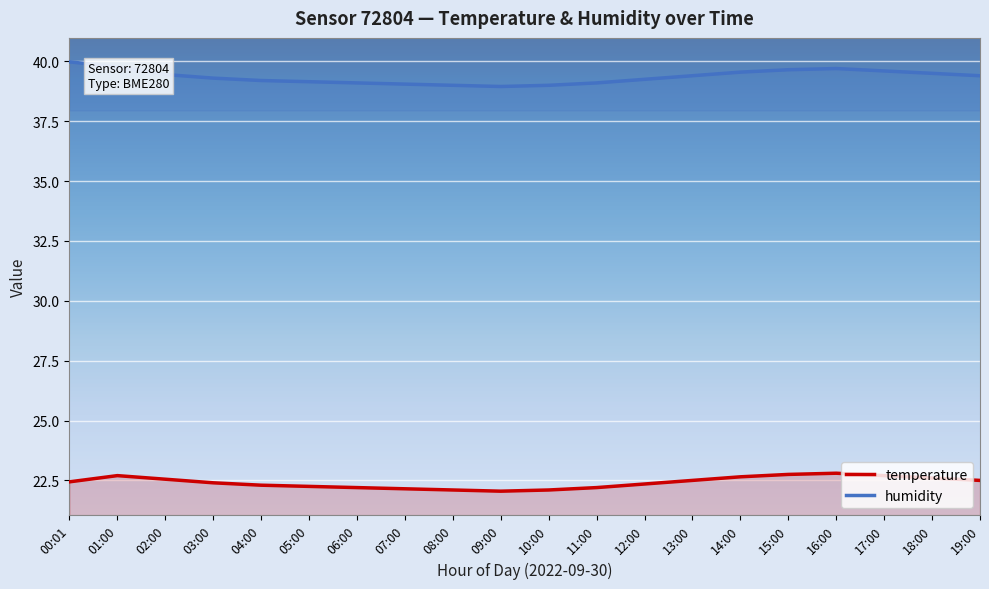

What is the smallest value displayed?

22.1